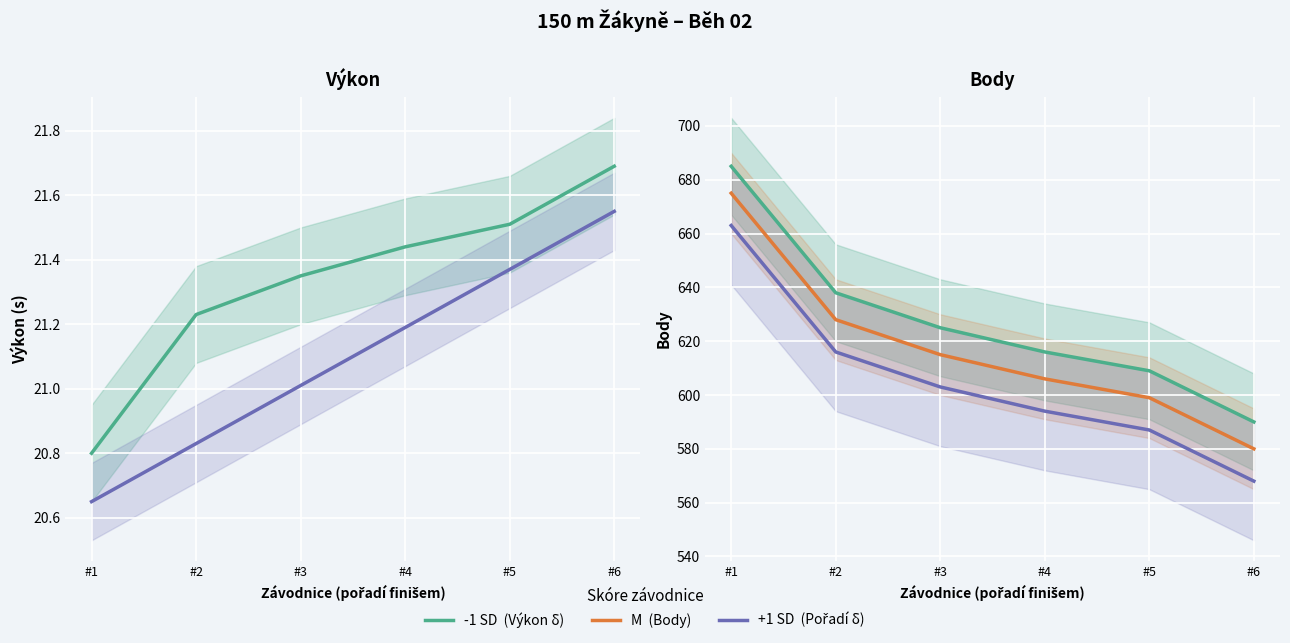

What is the difference between the second highest and second lowest values in the +1 SD  (Pořadí δ) series?

29.0